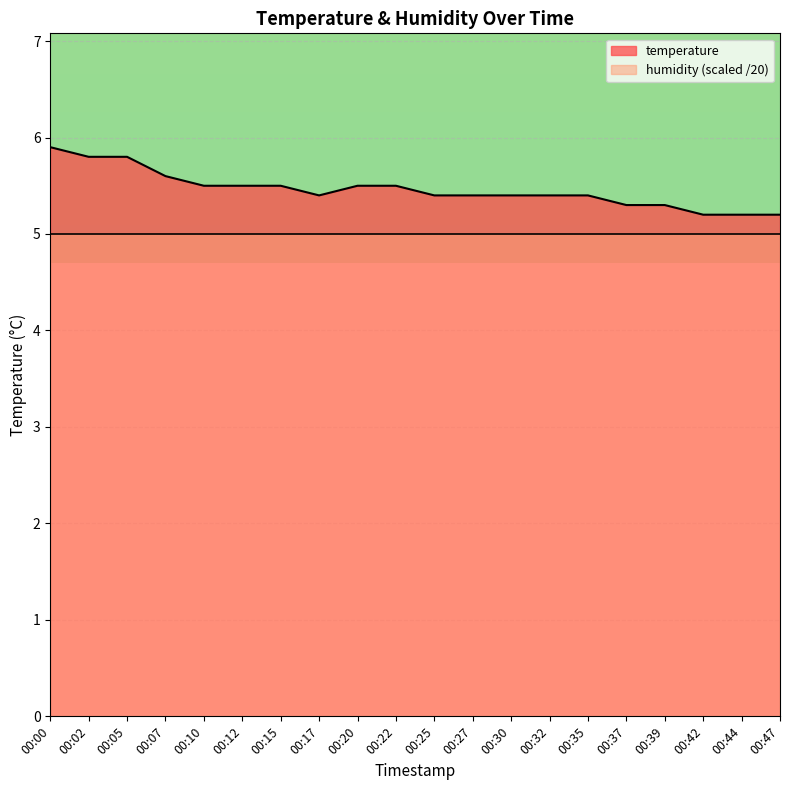

The chart shows a value of 5.4 at 00:35. True or false?

True